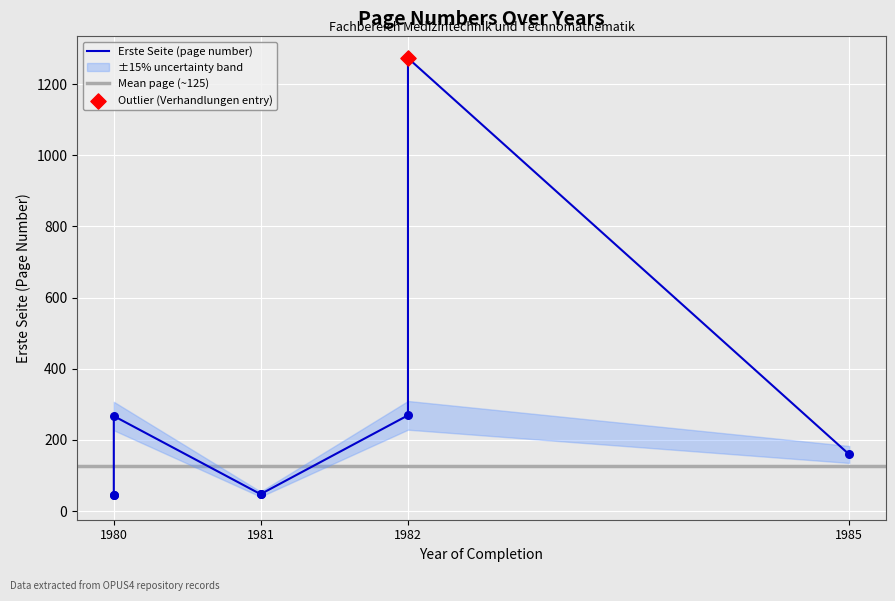

What is the change in value from 1980 to 1985?

-108